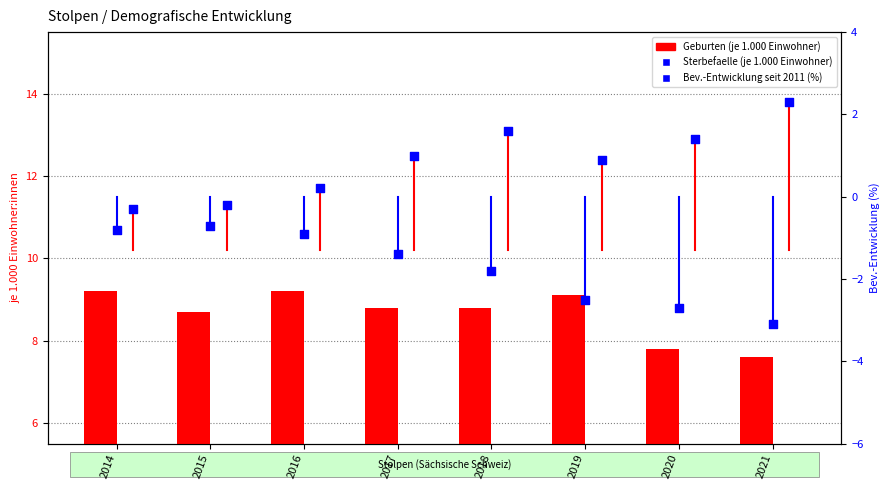

Which series contains the lowest Y value?

Bevoelkerungsentwicklung seit 2011 (%)